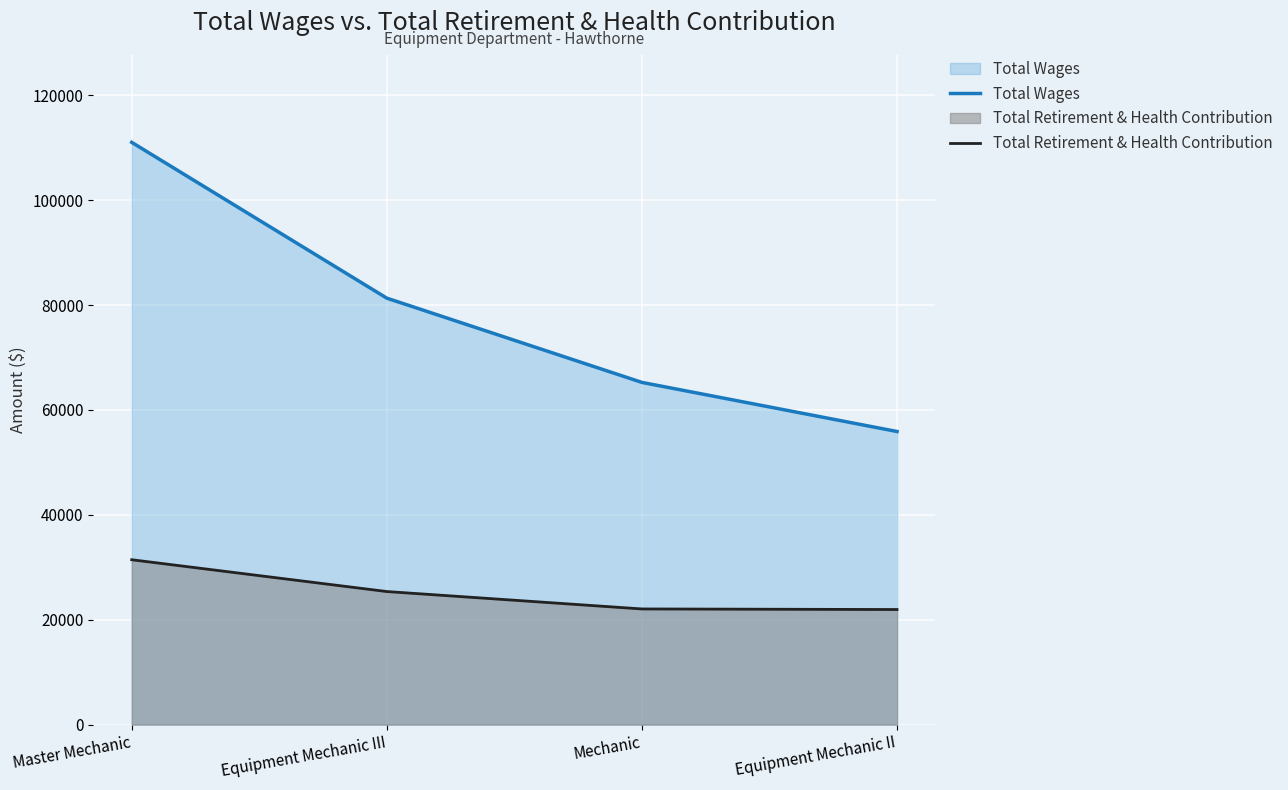

The value of Total Wages at Mechanic is 65247. True or false?

True